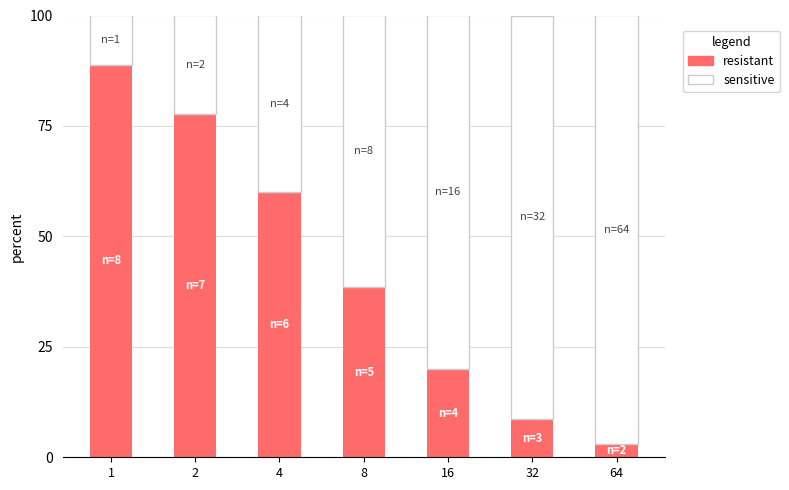

What is the total value across all series at 1?

100.0